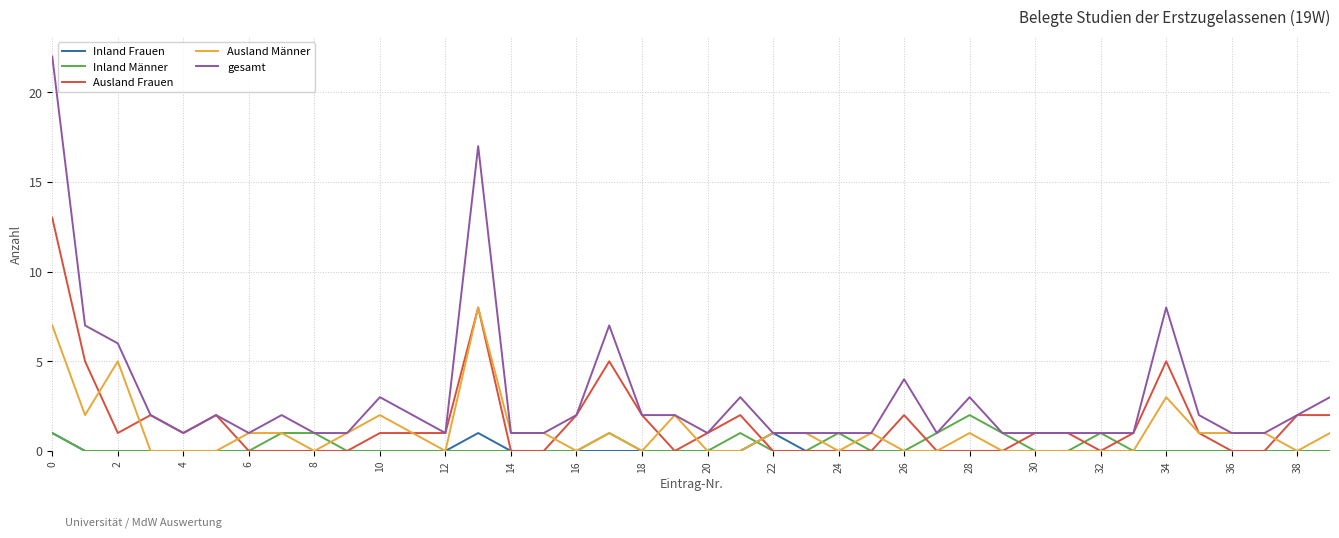

Rank the series by their maximum value, from lowest to highest.

Inland Frauen, Inland Männer, Ausland Männer, Ausland Frauen, gesamt